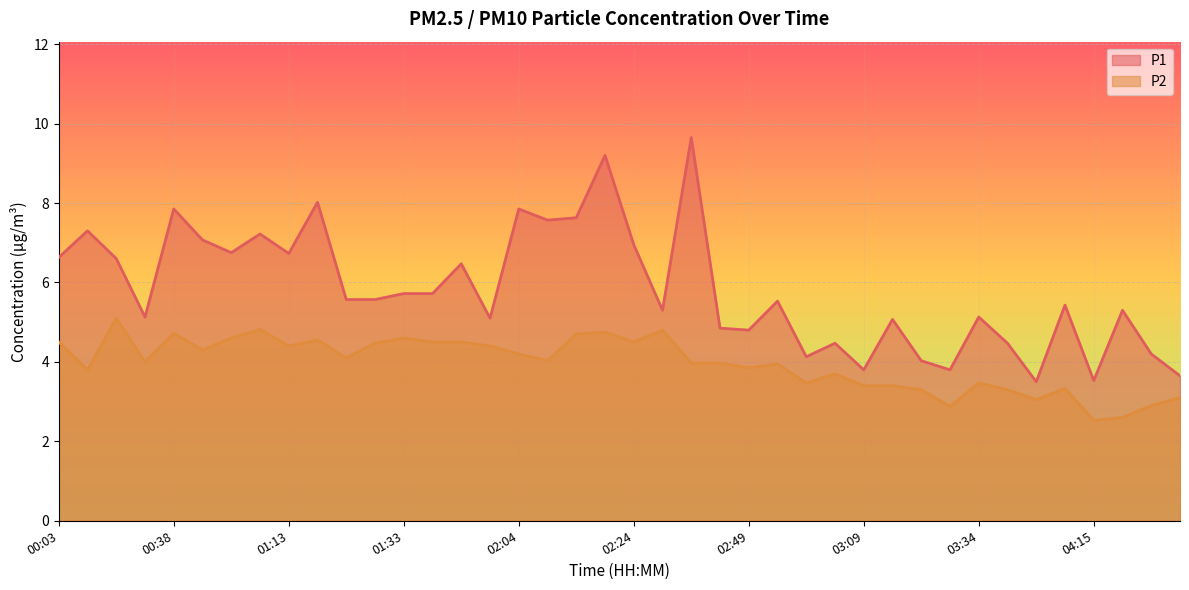

True or false: P2 and P1 cross at least once.

False